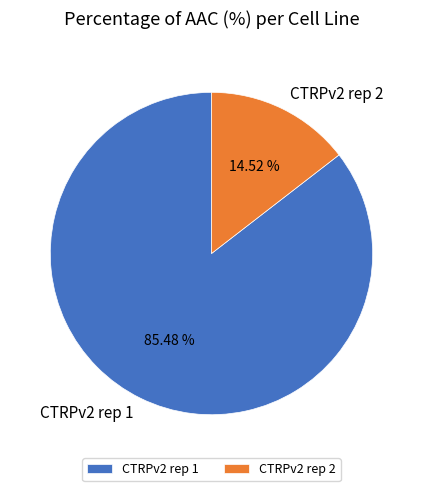

To the nearest percent, what portion does CTRPv2 rep 1 represent?

85%